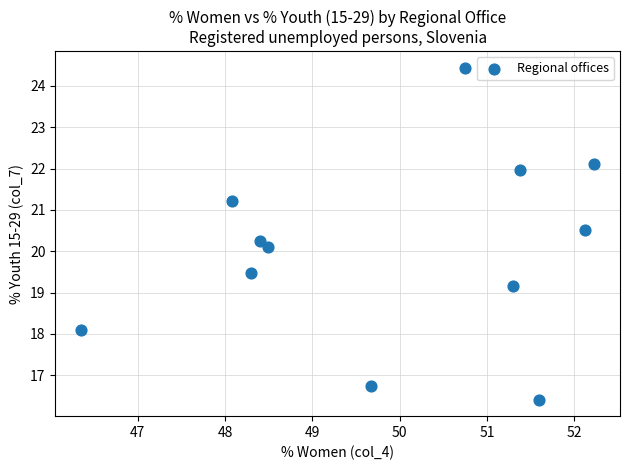

What Y value in the scatter plot is closest to 20?

20.1